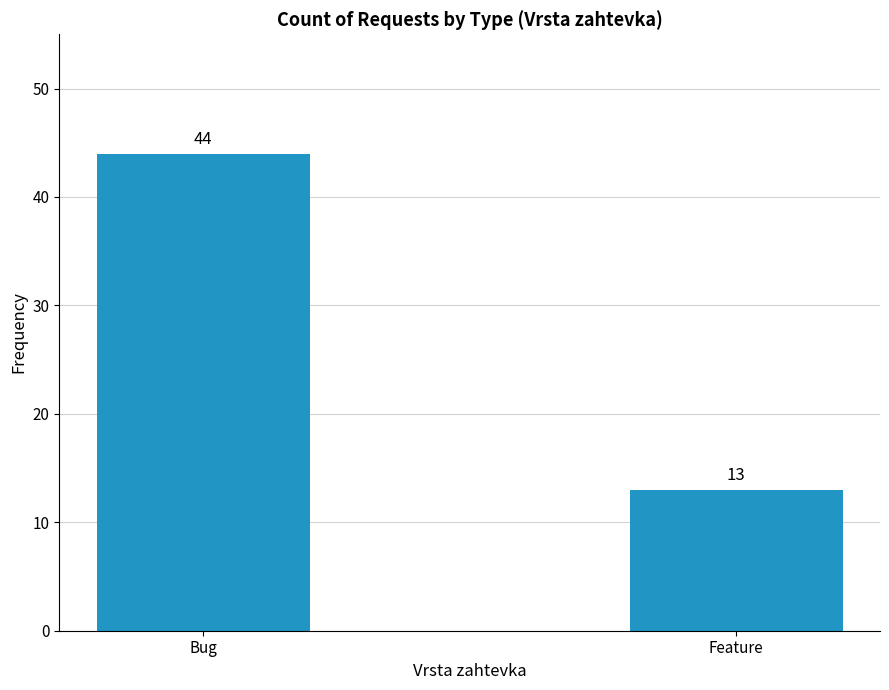

What is the label of the 2nd bar from the right?

Bug